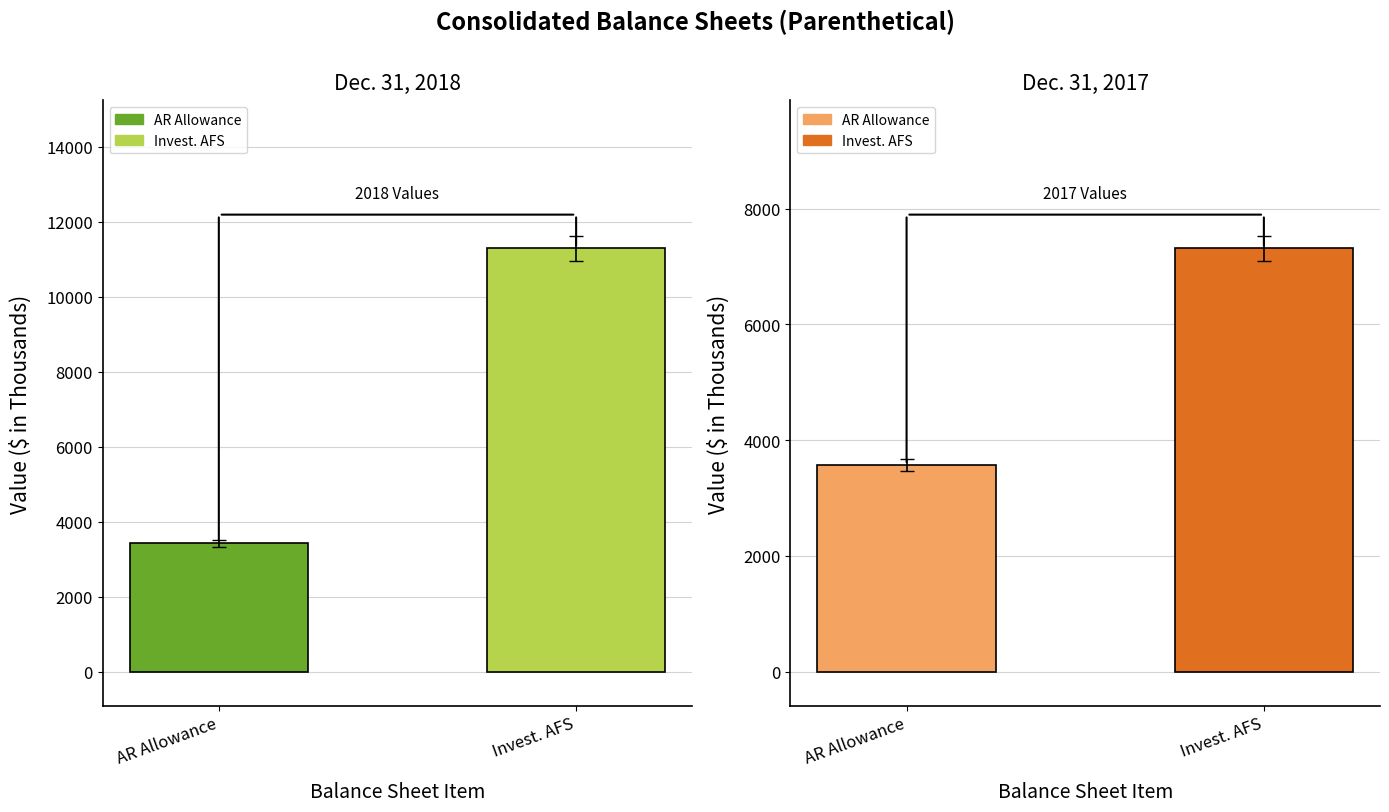

What is the total value across all series at AR Allowance?

6994